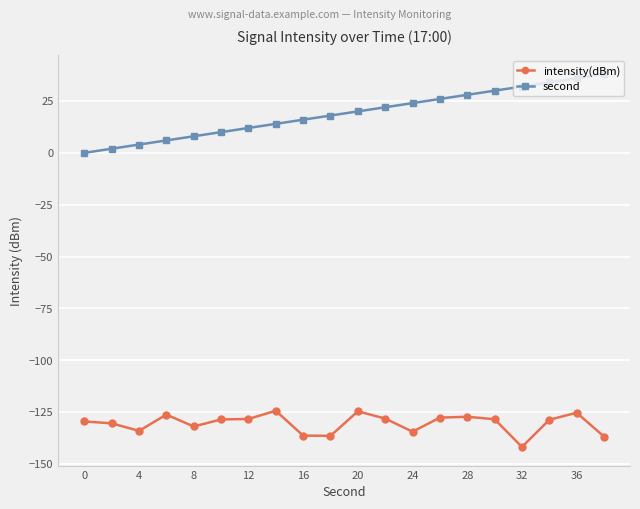

List the series in order of their overall mean, lowest first.

intensity(dBm), second